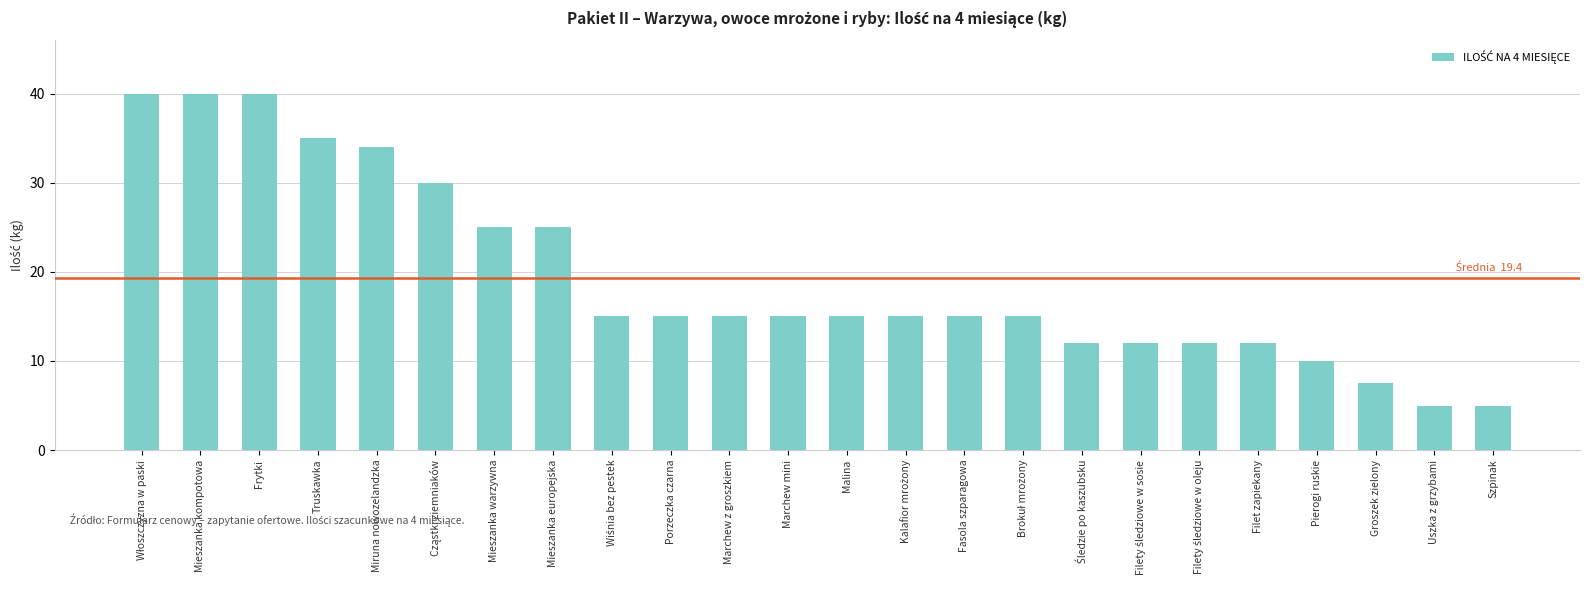

Reading left to right, transcribe all the data shown in this chart.

40.0	40.0	40.0	35.0	34.0	30.0	25.0	25.0	15.0	15.0	15.0	15.0	15.0	15.0	15.0	15.0	12.0	12.0	12.0	12.0	10.0	7.5	5.0	5.0